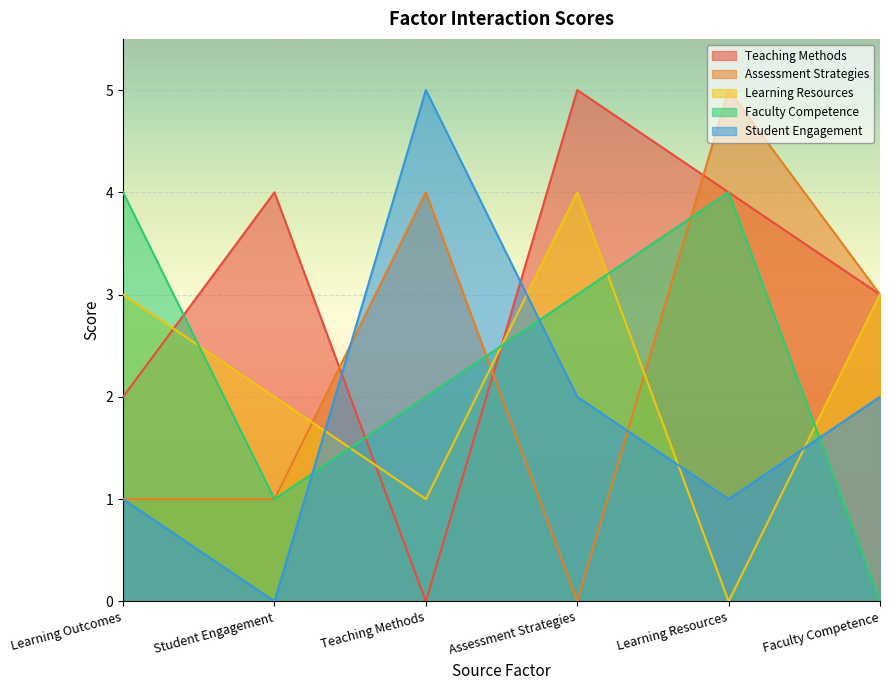

How many values in Teaching Methods are above zero?

5